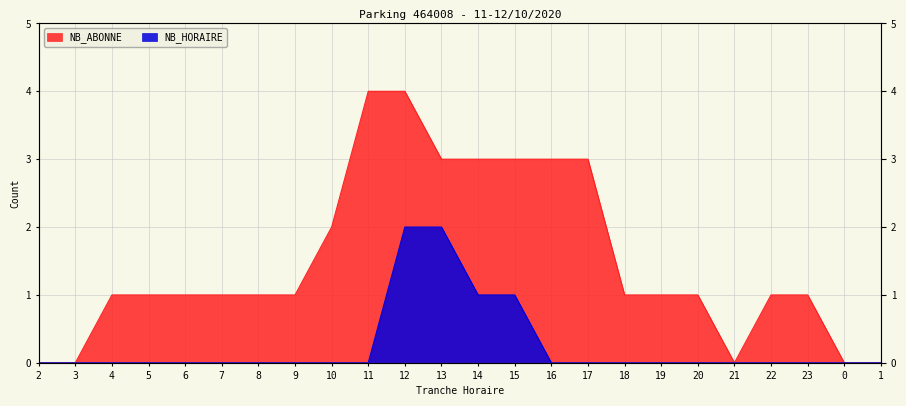

How many NB_HORAIRE values are between 0 and 1?

22